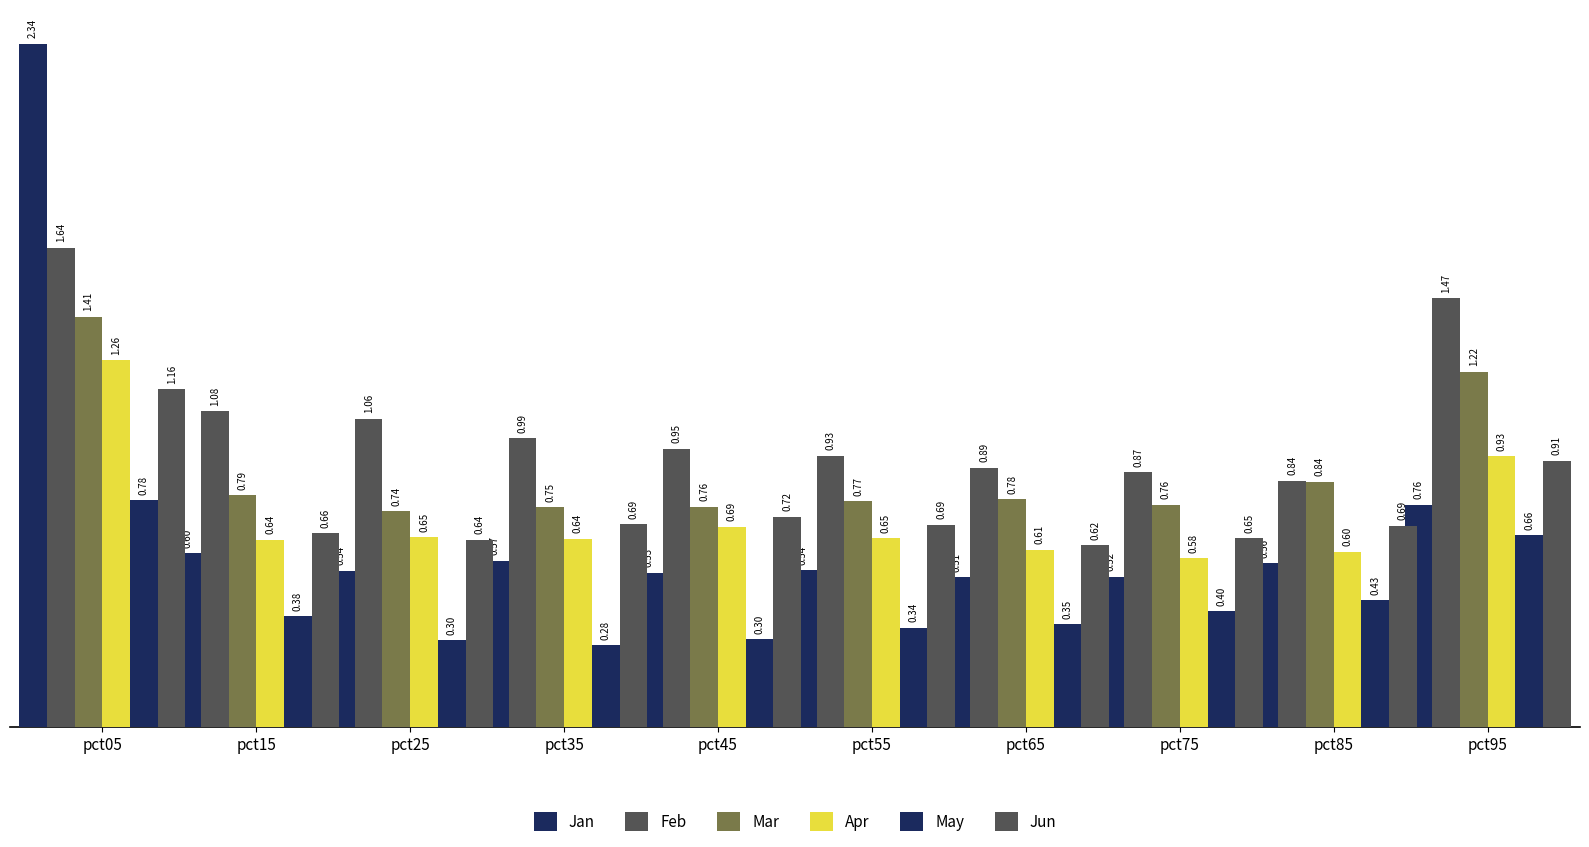

Reading right to left, transcribe all the data shown in this chart.

Jan: 0.8	0.6	0.5	0.5	0.5	0.5	0.6	0.5	0.6	2.3
Feb: 1.5	0.8	0.9	0.9	0.9	1.0	1.0	1.1	1.1	1.6
Mar: 1.2	0.8	0.8	0.8	0.8	0.8	0.8	0.7	0.8	1.4
Apr: 0.9	0.6	0.6	0.6	0.6	0.7	0.6	0.7	0.6	1.3
May: 0.7	0.4	0.4	0.4	0.3	0.3	0.3	0.3	0.4	0.8
Jun: 0.9	0.7	0.6	0.6	0.7	0.7	0.7	0.6	0.7	1.2